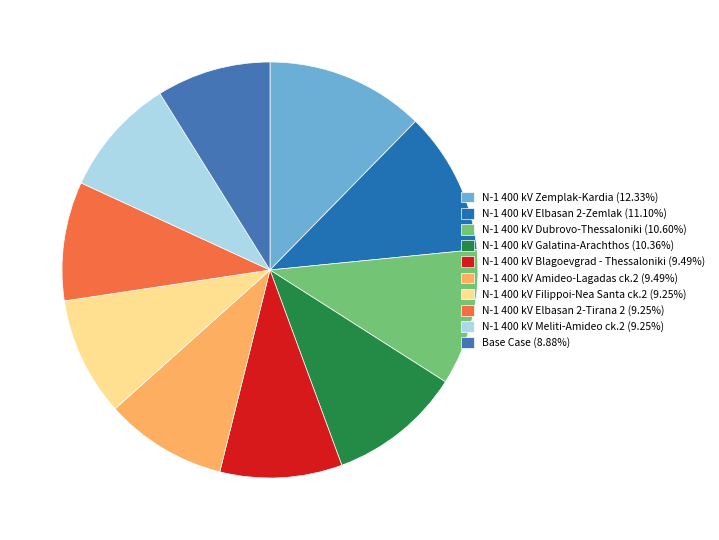

Does N-1 400 kV Amideo-Lagadas ck.2 account for over 50% of the chart?

No